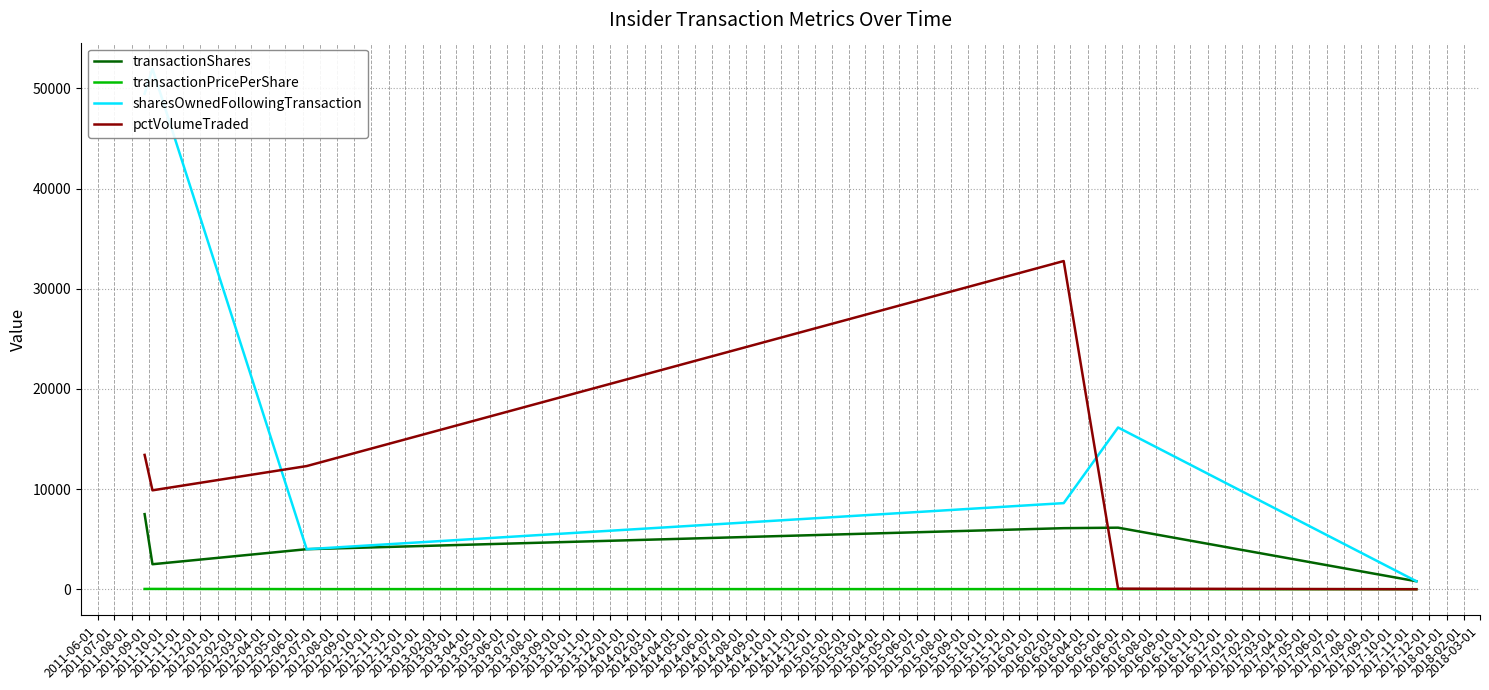

What are all the series names shown in the legend?

transactionShares, transactionPricePerShare, sharesOwnedFollowingTransaction, pctVolumeTraded